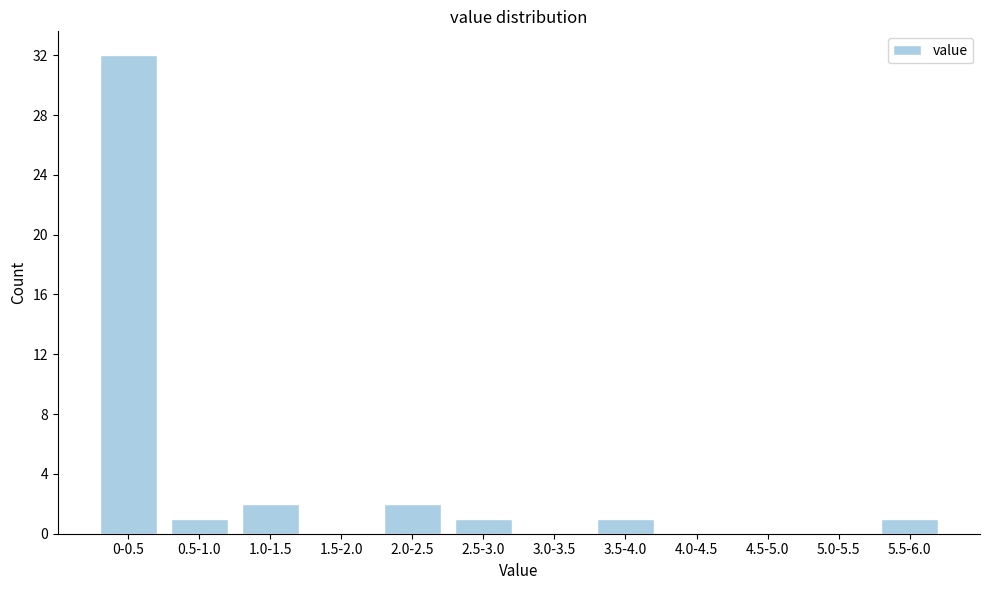

Reading left to right, extract all data points from this chart.

0-0.5=32	0.5-1.0=1	1.0-1.5=2	1.5-2.0=0	2.0-2.5=2	2.5-3.0=1	3.0-3.5=0	3.5-4.0=1	4.0-4.5=0	4.5-5.0=0	5.0-5.5=0	5.5-6.0=1